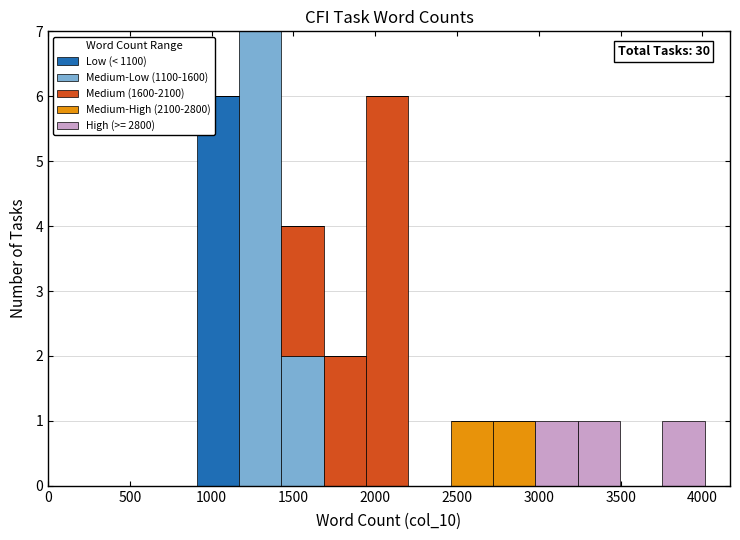

Which range on the x-axis has the tallest stacked bar (by total height)?

1150 to 1450